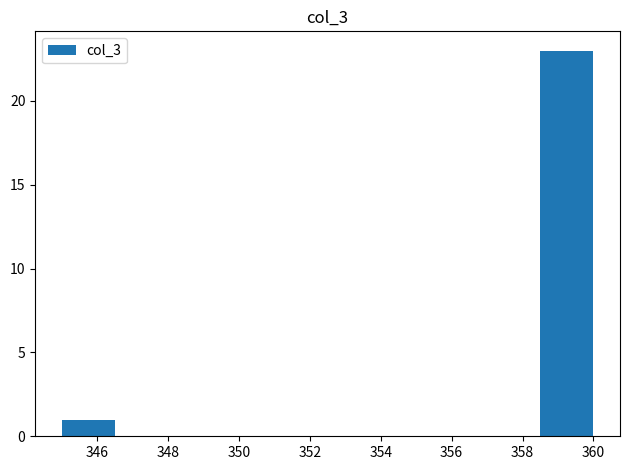

Reading left to right, list every bar in this chart as the range it spans on the x-axis followed by its height. Neither the bar edges nor the heights are printed on the chart, so give them approximately, as read against the axes.

345.0 to 346.5: 1
346.5 to 348.0: 0
348.0 to 349.5: 0
349.5 to 351.0: 0
351.0 to 352.5: 0
352.5 to 354.0: 0
354.0 to 355.5: 0
355.5 to 357.0: 0
357.0 to 358.5: 0
358.5 to 360.0: 23